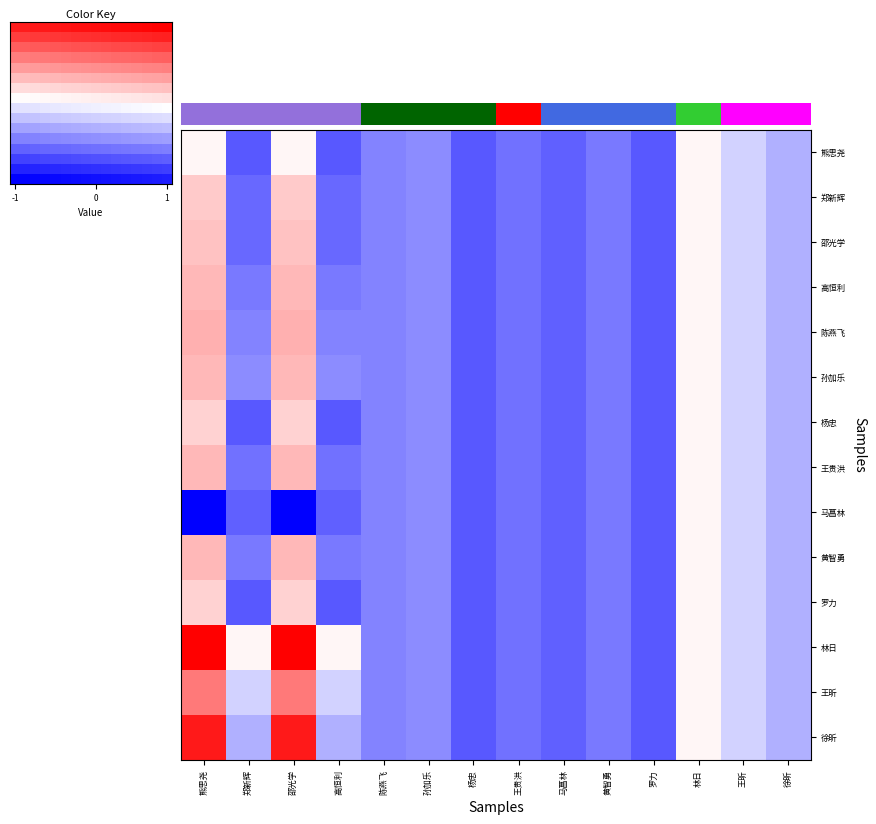

What is the total value across all series at 郑新辉?

-6.7